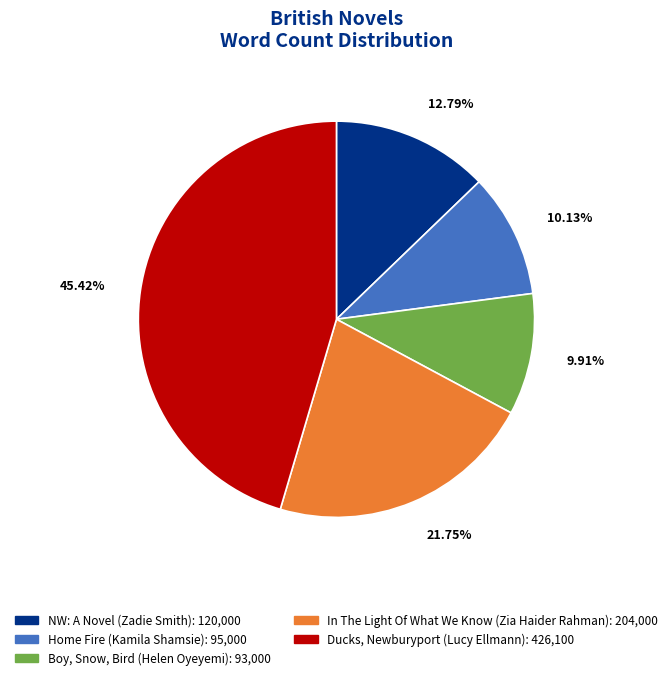

Is Ducks, Newburyport the majority of the pie?

No